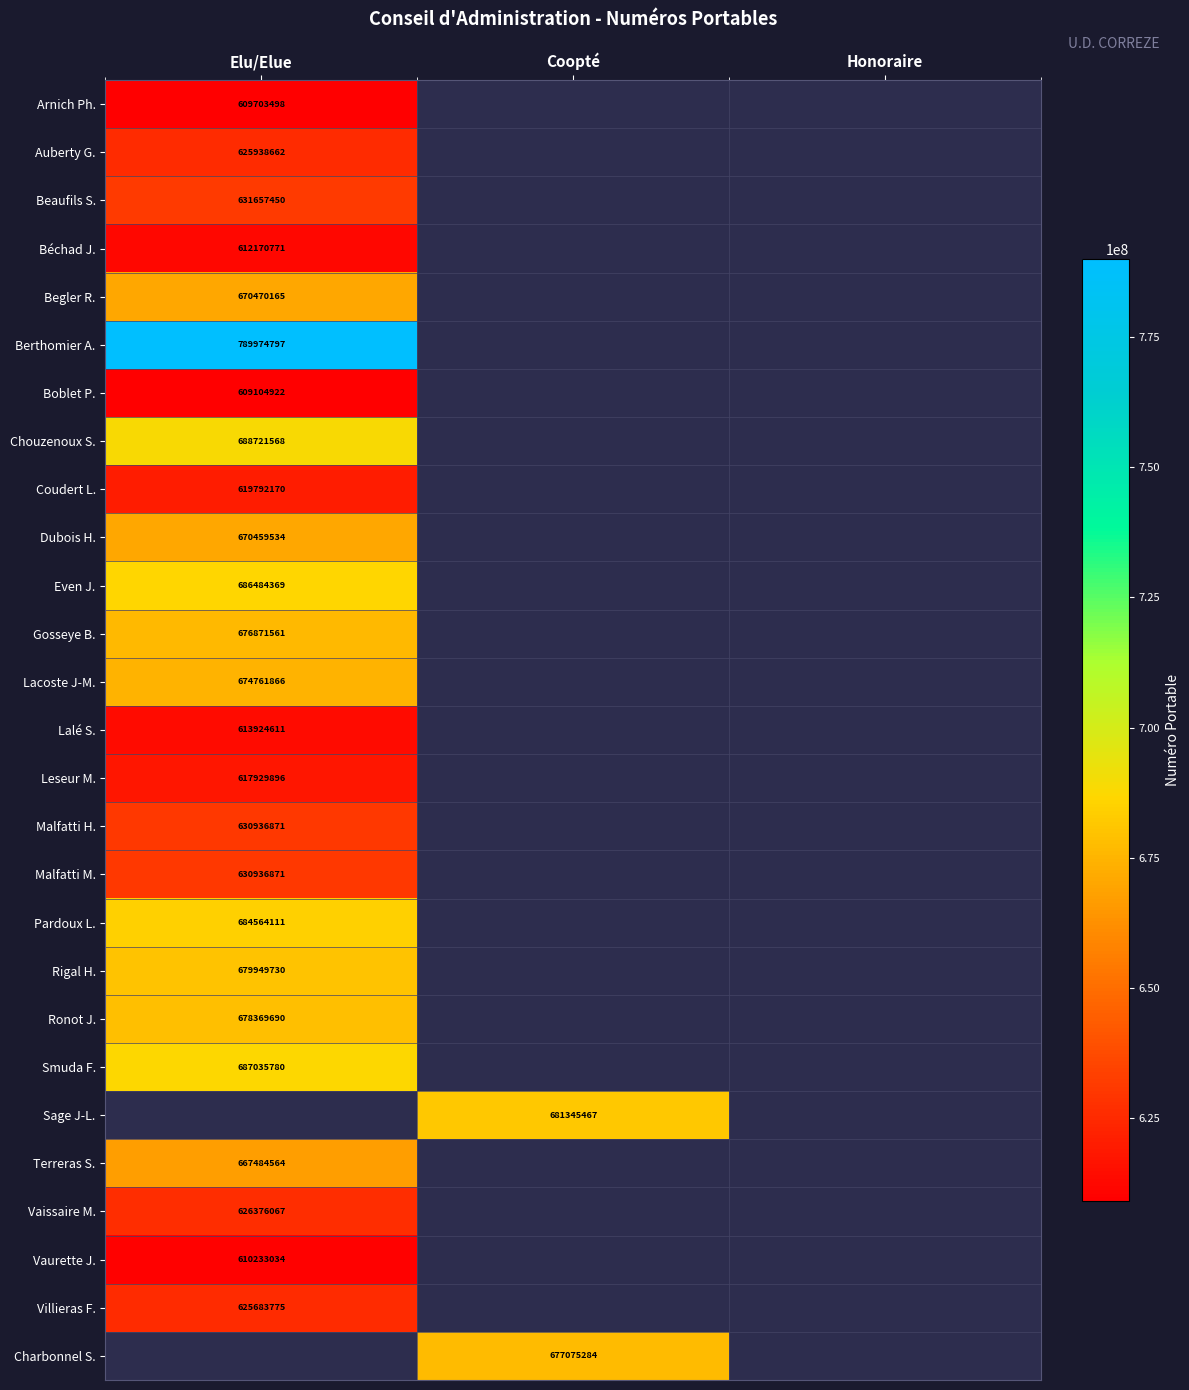

Is it true that Malfatti H. equals 630936871 at Elu/Elue?

True